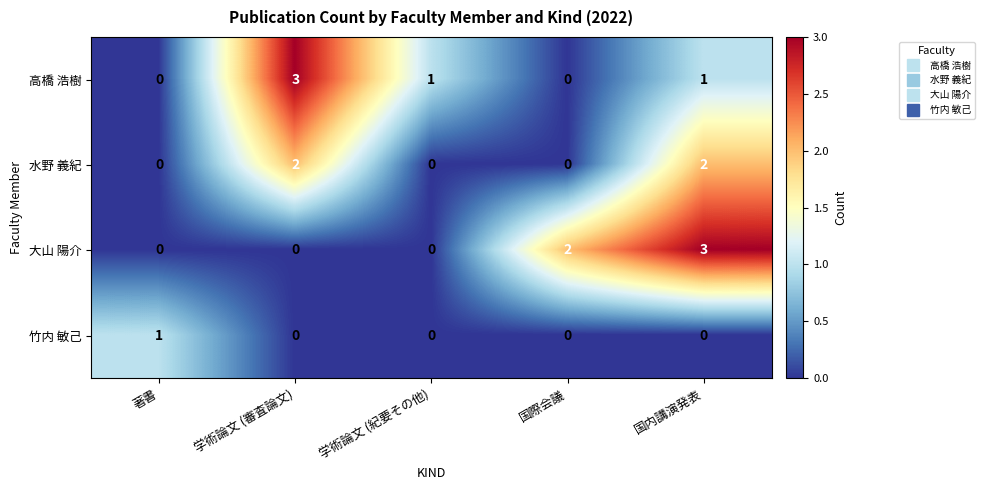

What is the spread (max minus min) of values at 学術論文 (審査論文)?

3